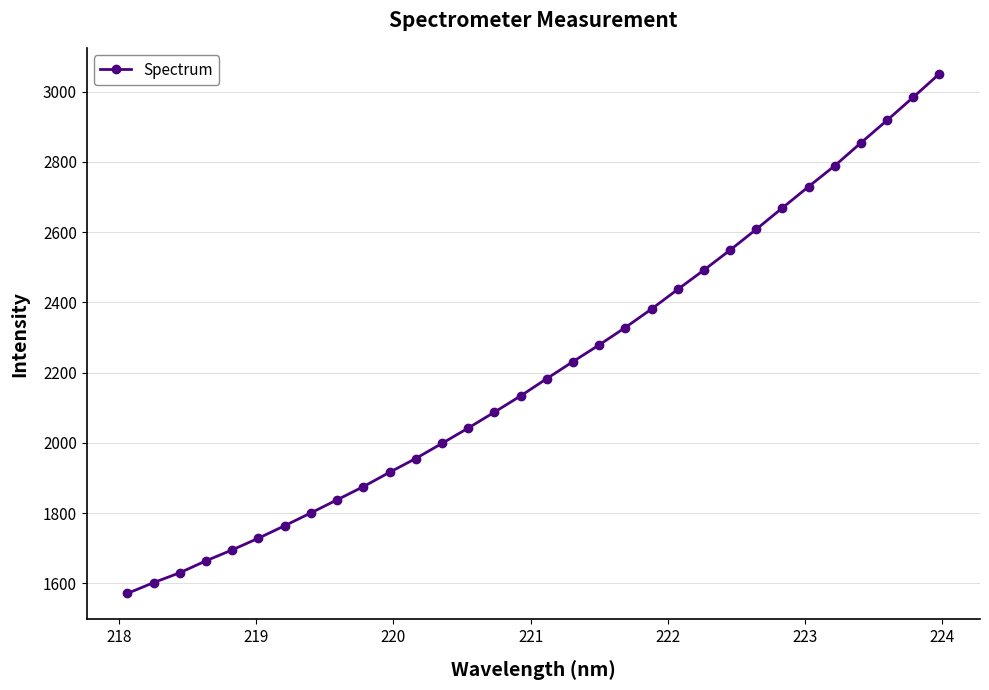

What is the difference between the maximum and second lowest values?

1448.5